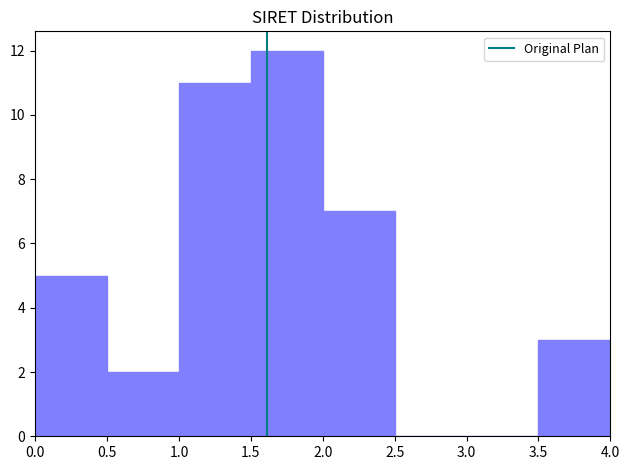

Reading left to right, list every bar in this chart as the range it spans on the x-axis followed by its height. The values are not printed on the chart, so give them approximately, as read against the axis.

0.0 to 0.5: 5
0.5 to 1.0: 2
1.0 to 1.5: 11
1.5 to 2.0: 12
2.0 to 2.5: 7
2.5 to 3.0: 0
3.0 to 3.5: 0
3.5 to 4.0: 3